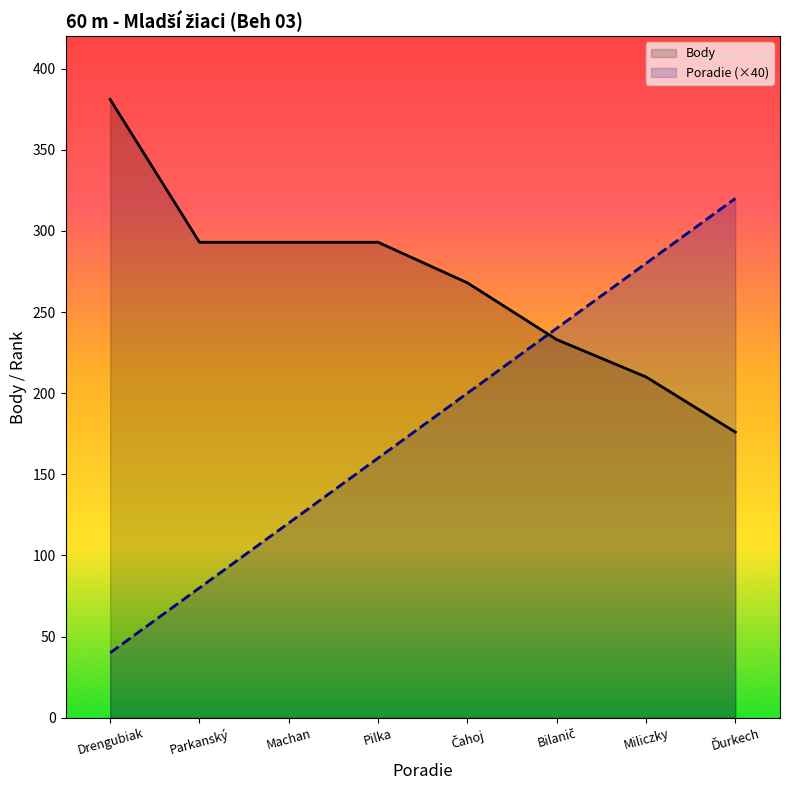

Reading left to right, list all the values displayed in this chart.

Poradie: 40	80	120	160	200	240	280	320
Body: 381	293	293	293	268	233	210	176